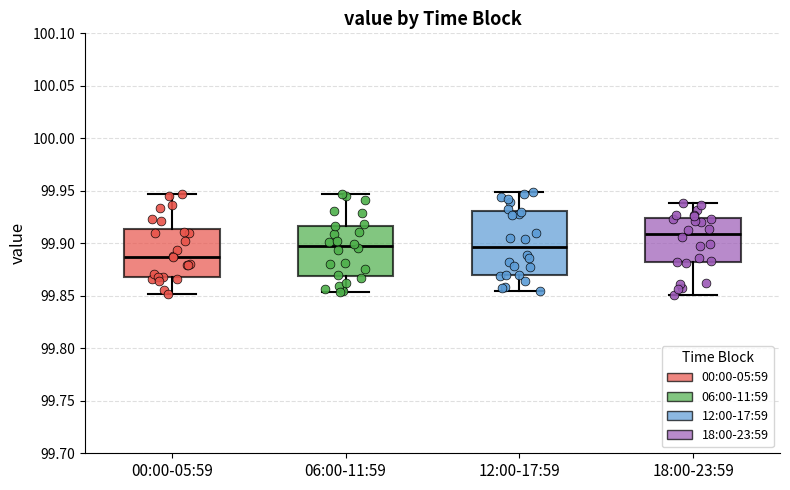

Which box's median line is the lowest?

00:00-05:59